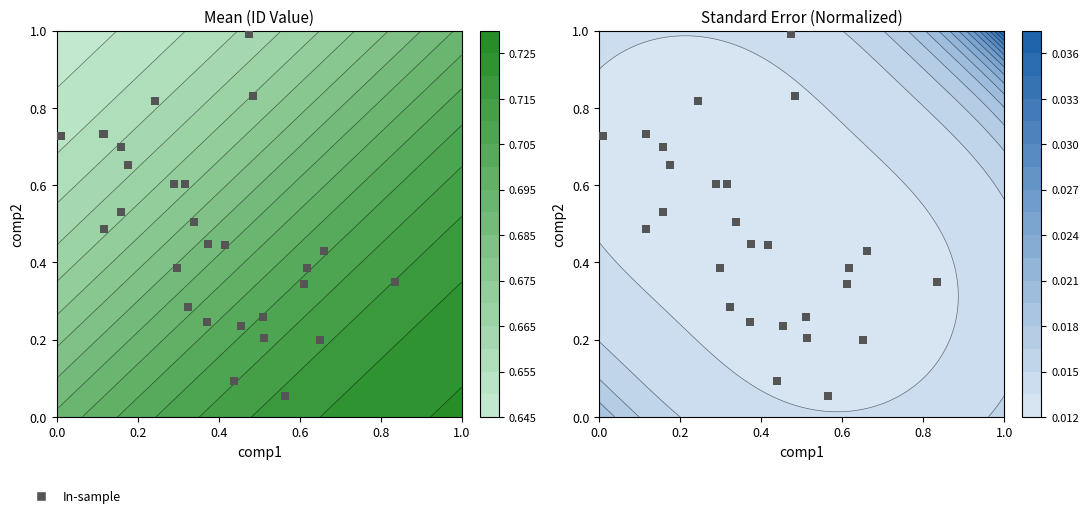

What is the difference between the maximum and minimum values?

0.9